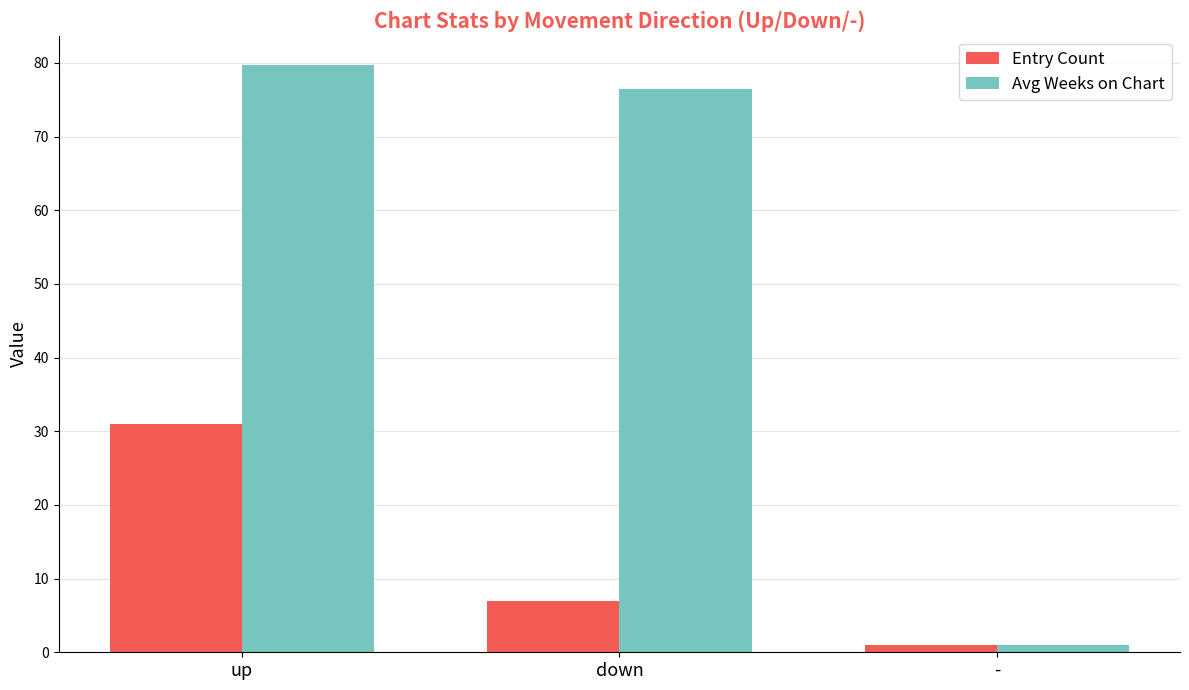

Which label corresponds to the smallest value in the chart?

-